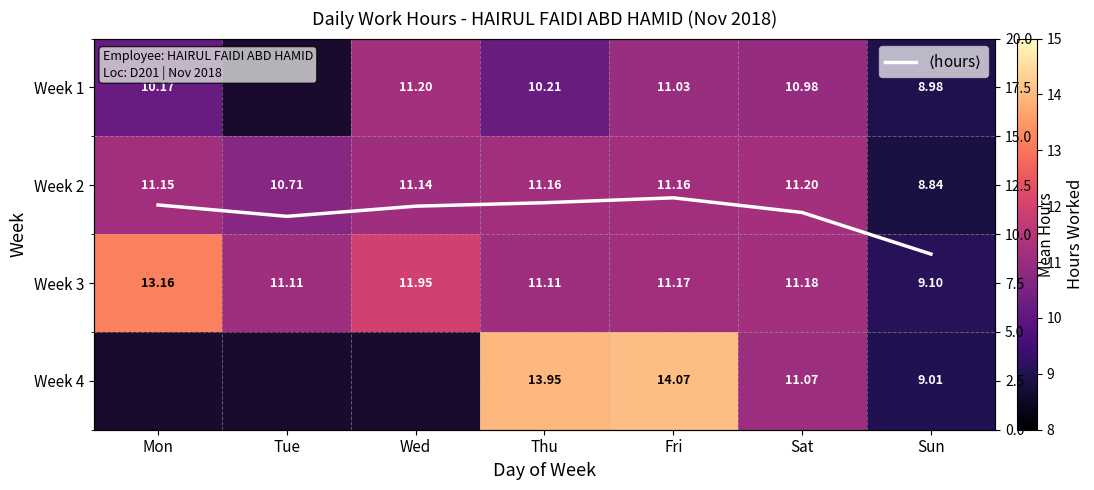

At which label does Week 2 first exceed 11?

Mon